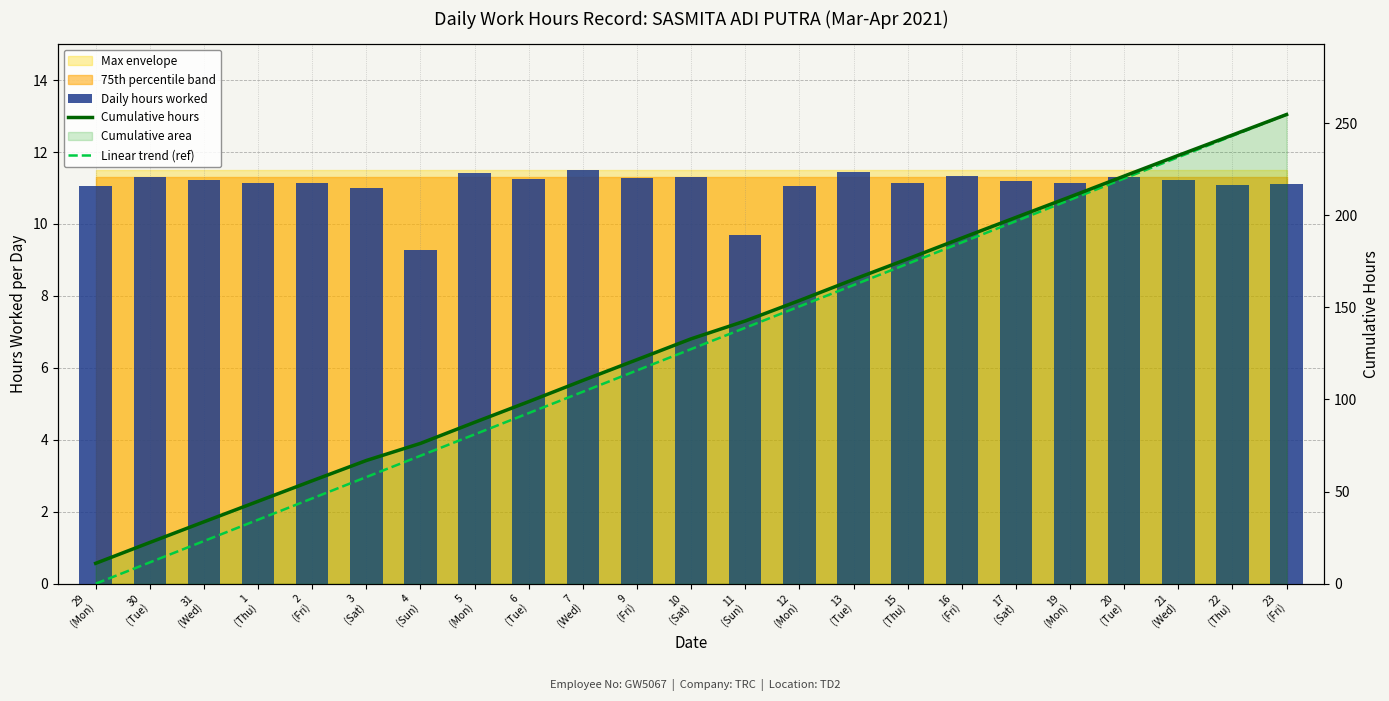

Which has a higher value, 10
(Sat) or 4
(Sun)?

10
(Sat)